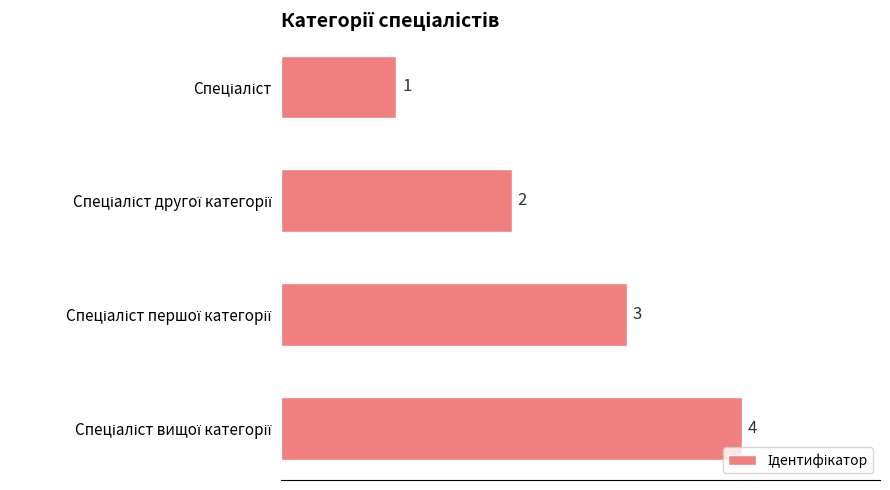

How many bars are there in total?

4